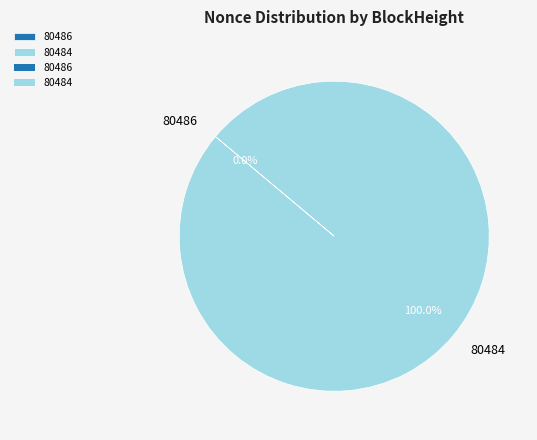

Which category has the biggest portion of the pie?

80484